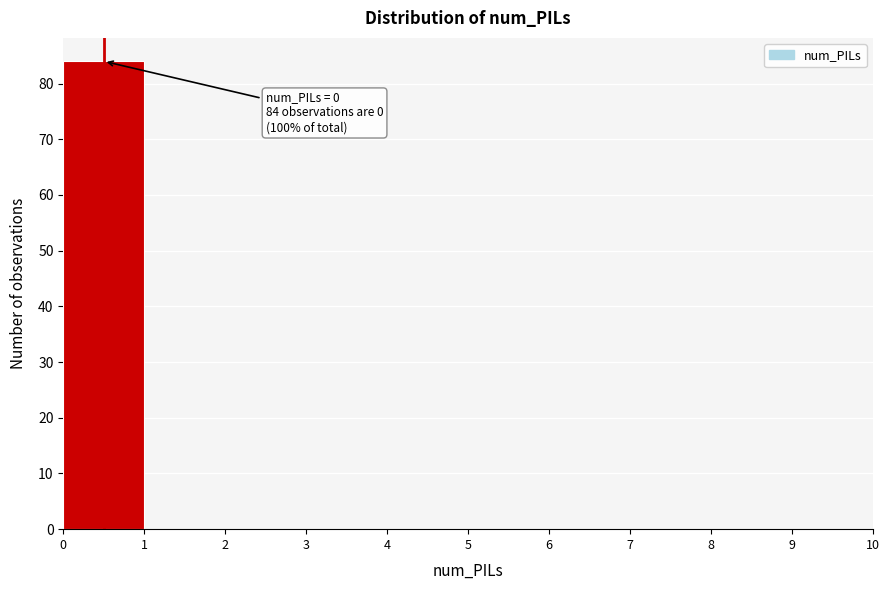

Which range on the x-axis has the tallest bar?

0 to 1